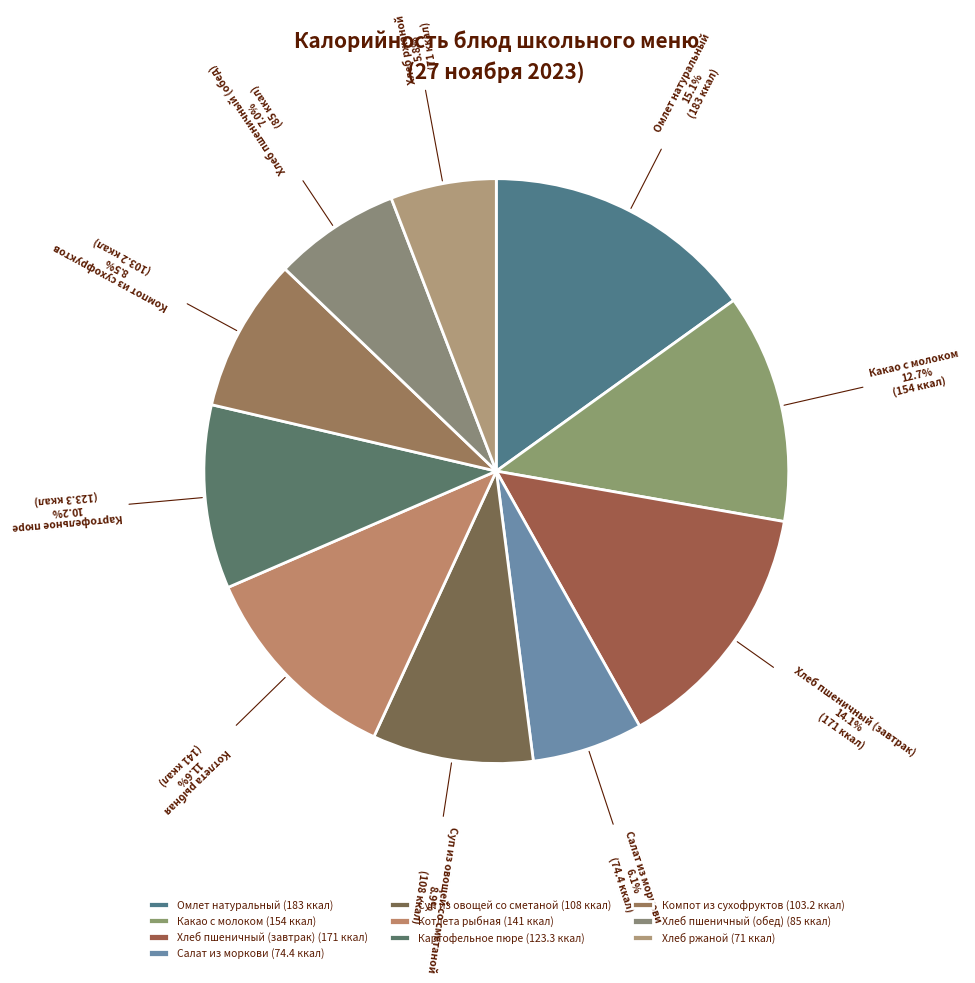

To the nearest percent, what percentage of the pie is Хлеб ржаной?

6%